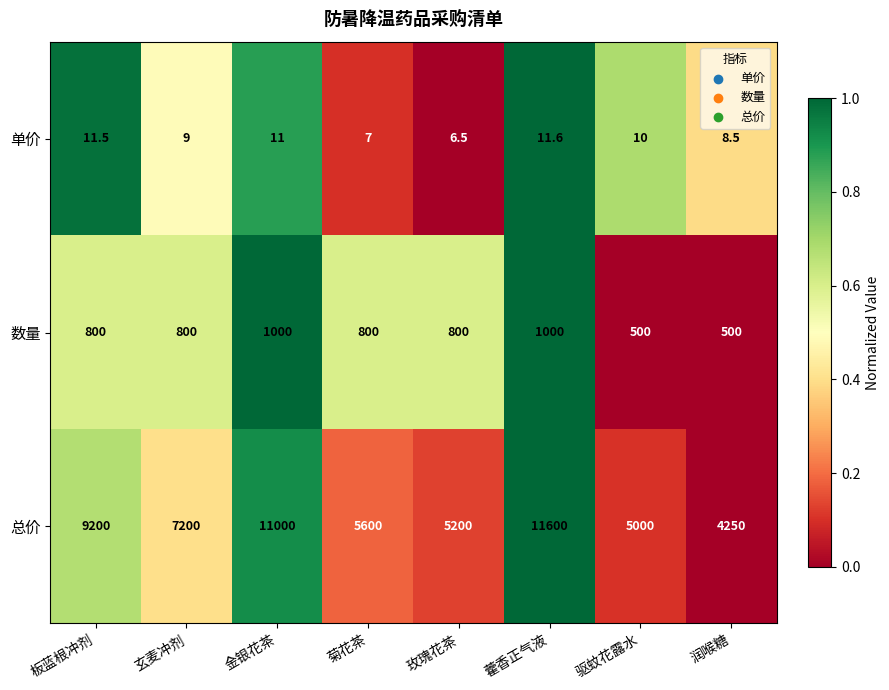

Which series changed the most between 金银花茶 and 菊花茶?

总价